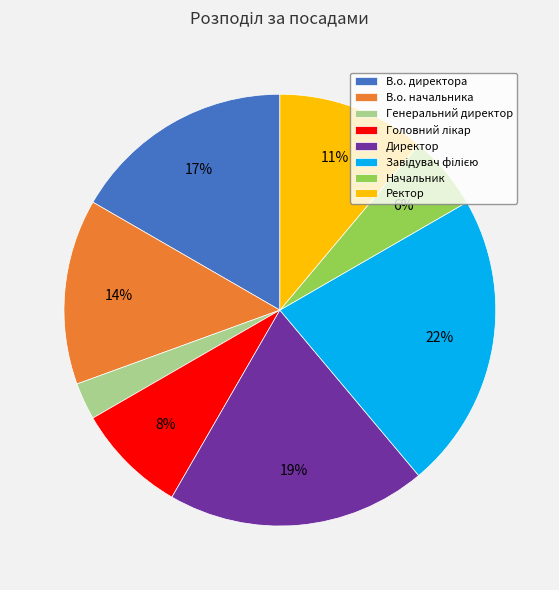

True or false: В.о. начальника accounts for 14% of the total.

True